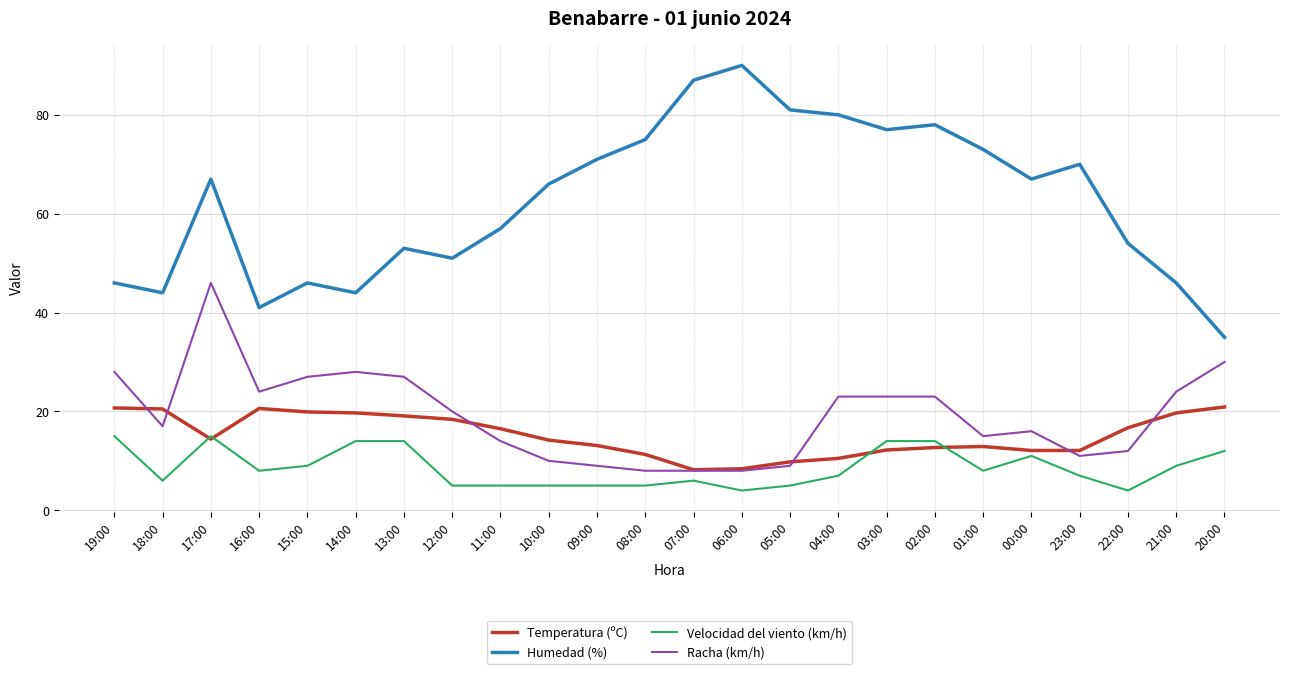

What is the sum of the Racha (km/h) values at 12:00 and 00:00?

36.0